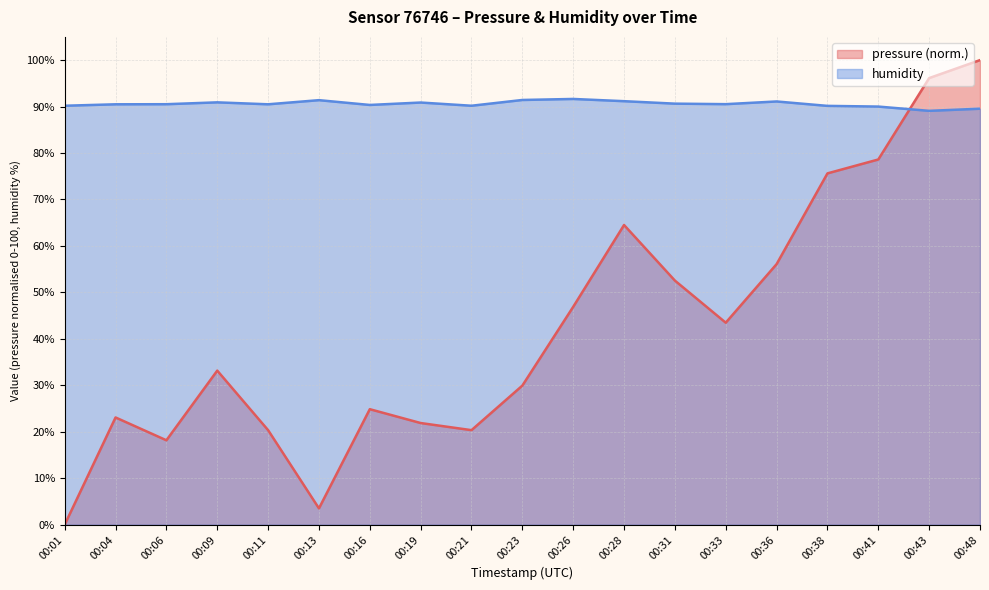

How many lines are shown in the chart?

2